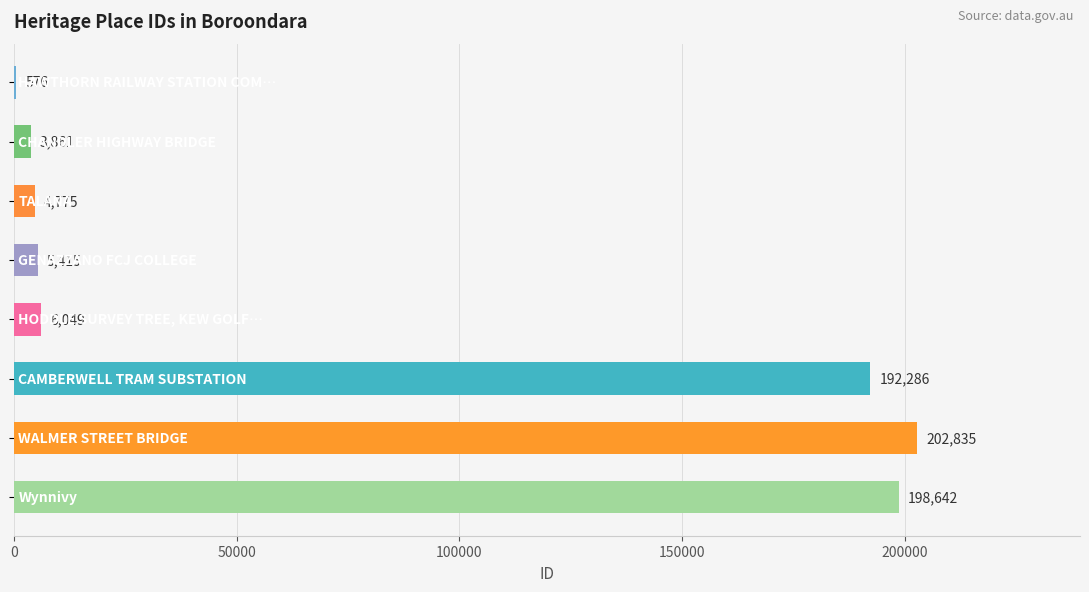

What is the maximum value shown in the chart?

202835